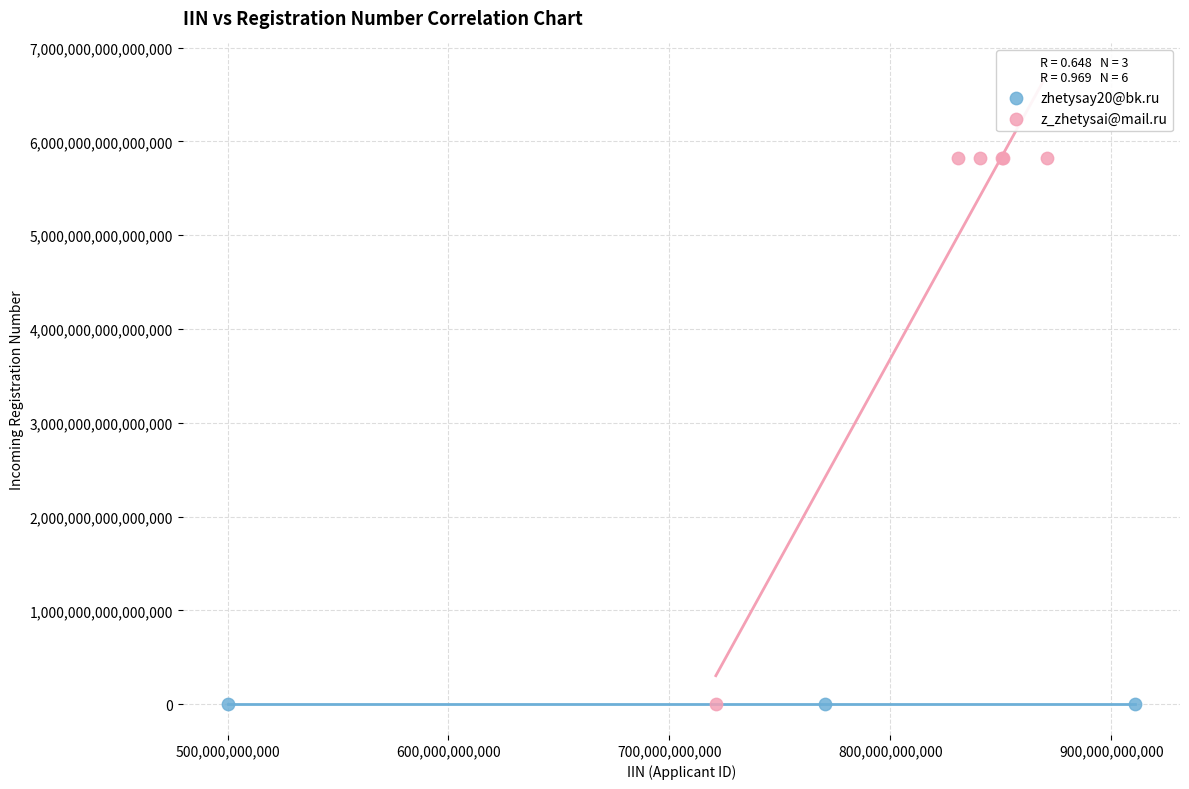

Which series has the largest Y range (max minus min)?

z_zhetysai@mail.ru